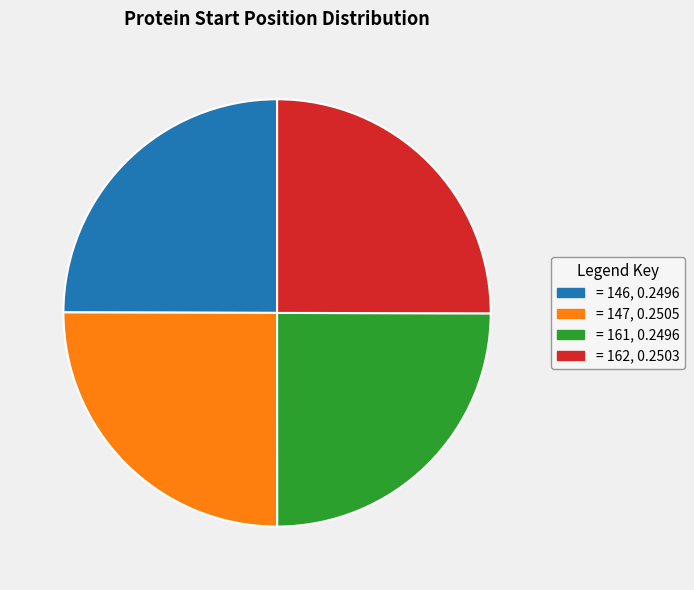

Approximately how many times larger is the value at = 147, 0.2505 compared to = 162, 0.2503?

1.0